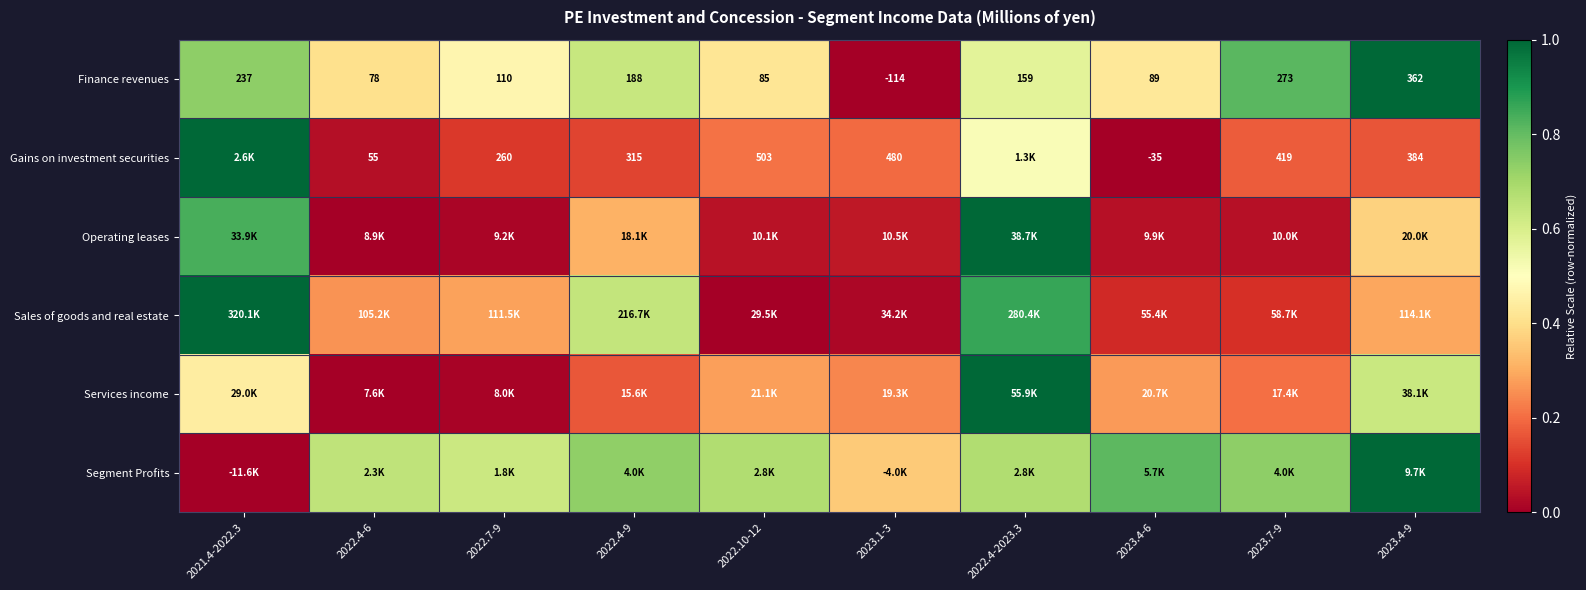

How many values in the Finance revenues series are below 159?

5